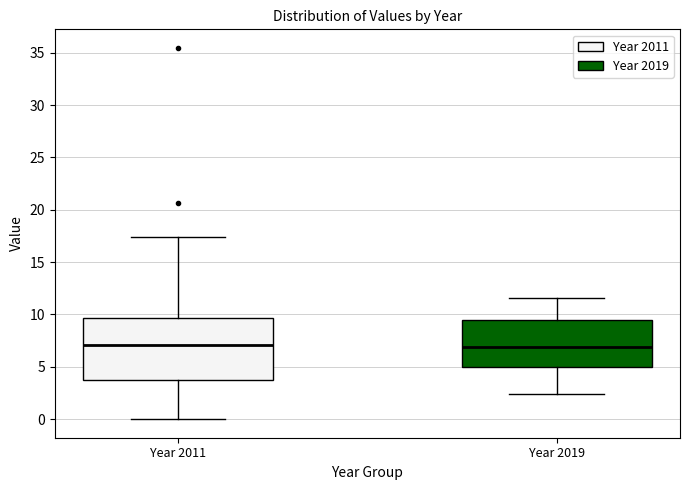

Which box is the tallest, from its lower edge to its upper edge?

Year 2011